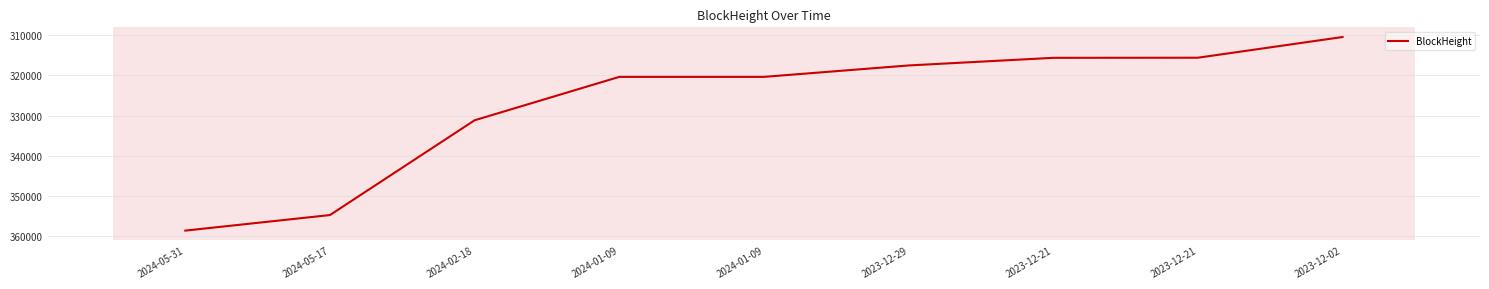

How many lines are shown in the chart?

1